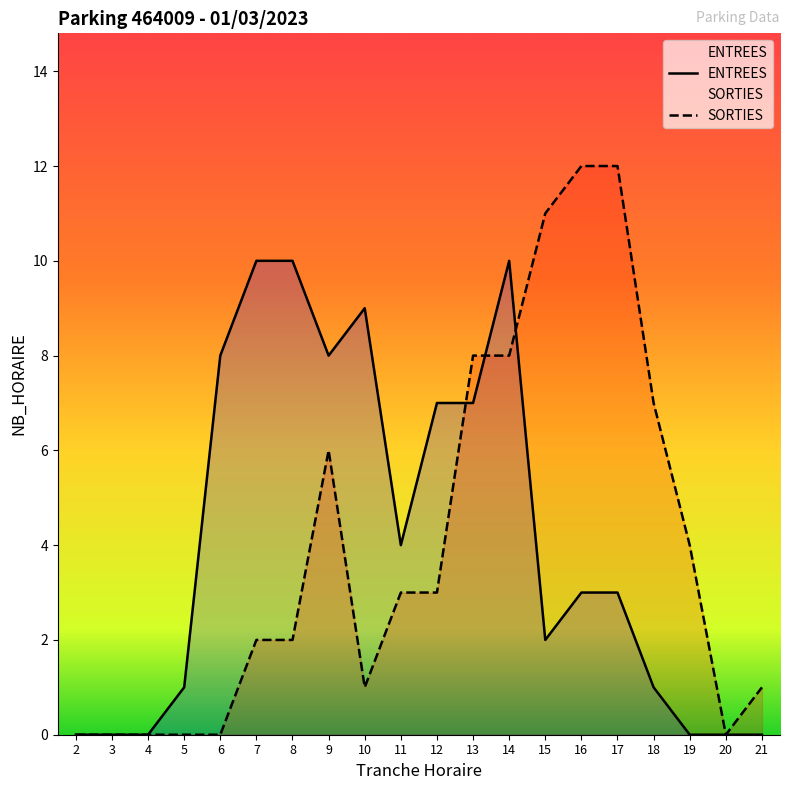

Between which two adjacent categories do SORTIES and ENTREES first intersect?

12 and 13